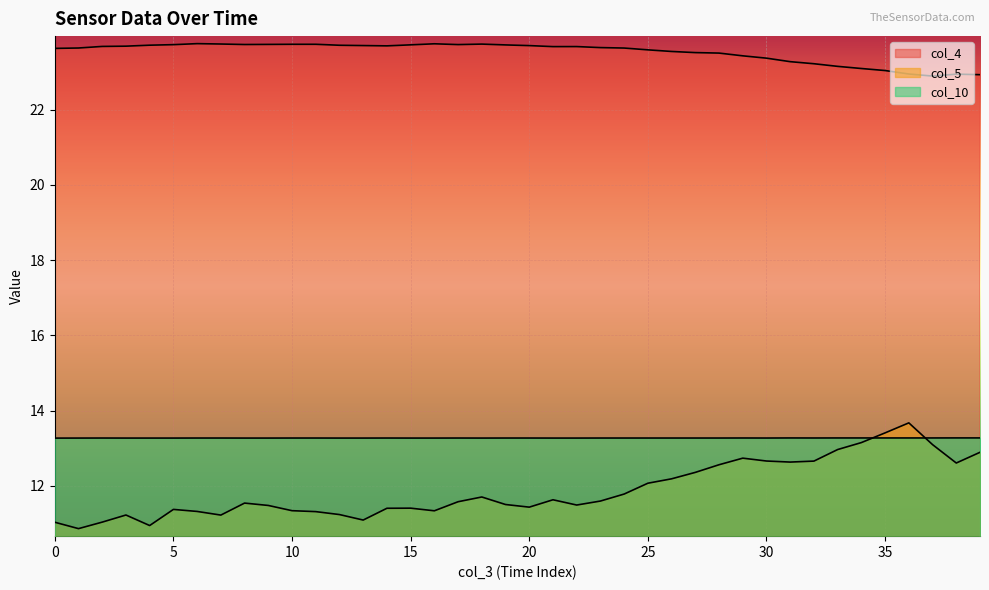

In col_4, how many points are higher than both neighbors (excluding endpoints)?

5